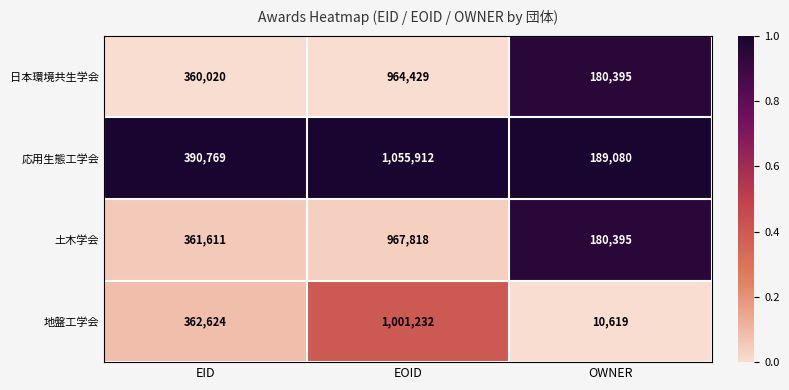

What is the spread (max minus min) of values at EOID?

91483